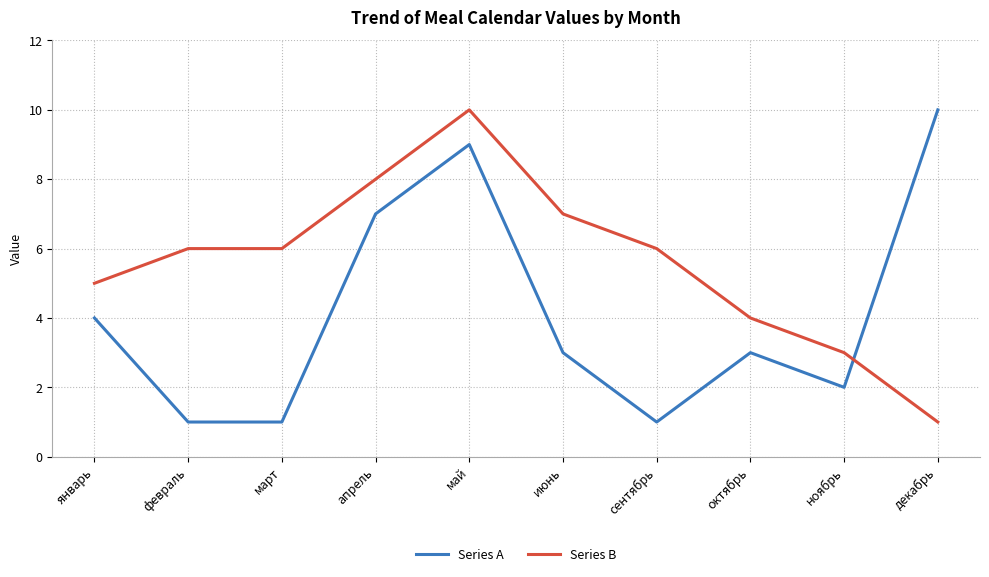

Between февраль and июнь, which series saw the biggest shift?

Series A